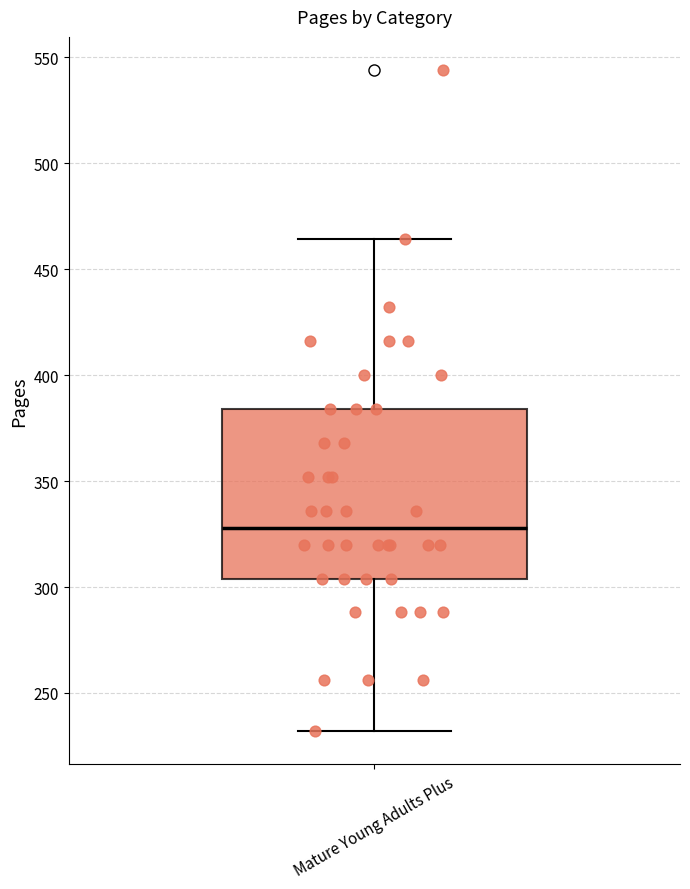

Where is the upper edge of the box for Mature Young Adults Plus on the y-axis? The values are not printed on the chart, so give them approximately, as read against the axis.

385